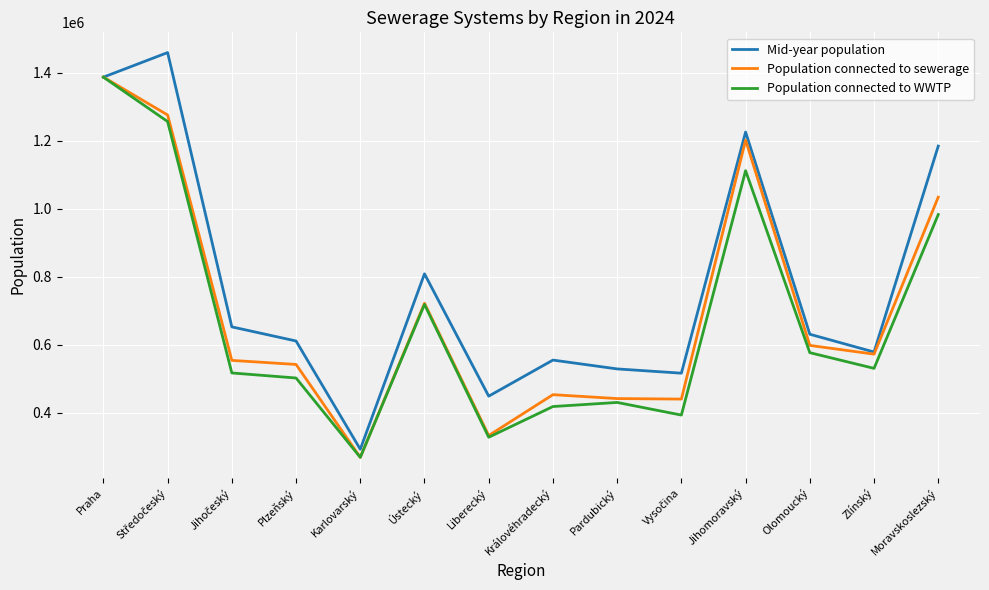

At which label is Mid-year population closest to 876452?

Ústecký